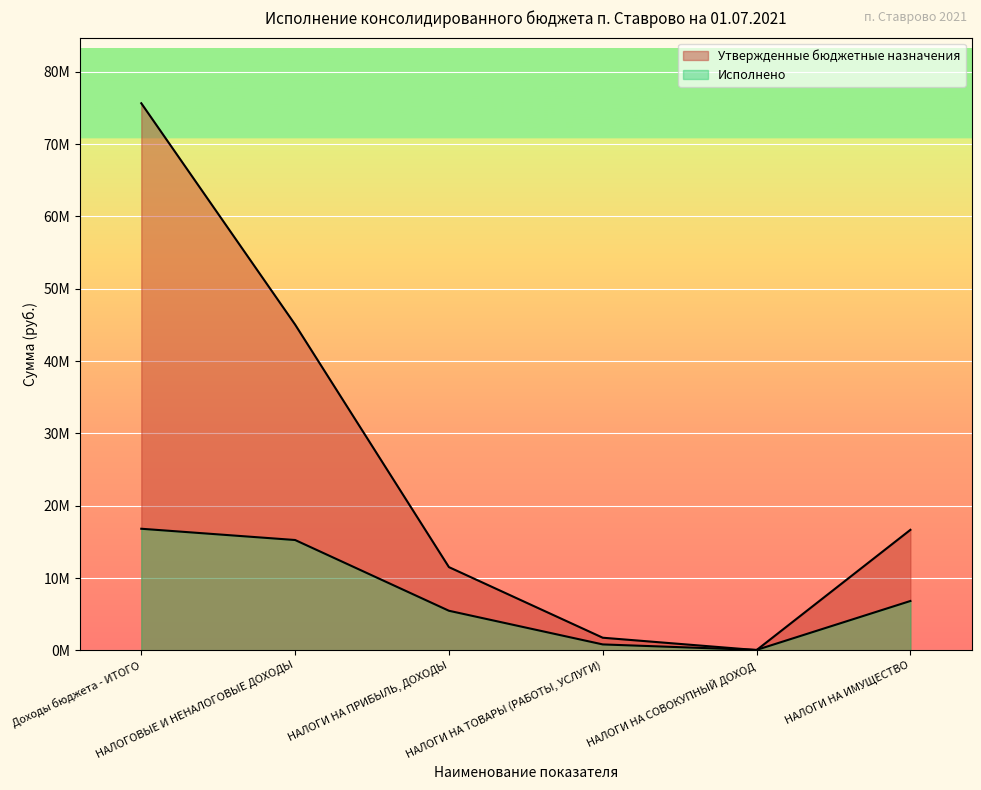

Reading right to left, transcribe all the data shown in this chart.

Утвержденные бюджетные назначения: НАЛОГИ НА ИМУЩЕСТВО=16664500.0	НАЛОГИ НА СОВОКУПНЫЙ ДОХОД=38500.0	НАЛОГИ НА ТОВАРЫ (РАБОТЫ, УСЛУГИ)=1749000.0	НАЛОГИ НА ПРИБЫЛЬ, ДОХОДЫ=11510000.0	НАЛОГОВЫЕ И НЕНАЛОГОВЫЕ ДОХОДЫ=45042500.0	Доходы бюджета - ИТОГО=75636646.2
Исполнено: НАЛОГИ НА ИМУЩЕСТВО=6827345.5	НАЛОГИ НА СОВОКУПНЫЙ ДОХОД=64032.0	НАЛОГИ НА ТОВАРЫ (РАБОТЫ, УСЛУГИ)=822920.7	НАЛОГИ НА ПРИБЫЛЬ, ДОХОДЫ=5477219.1	НАЛОГОВЫЕ И НЕНАЛОГОВЫЕ ДОХОДЫ=15257330.4	Доходы бюджета - ИТОГО=16813813.8